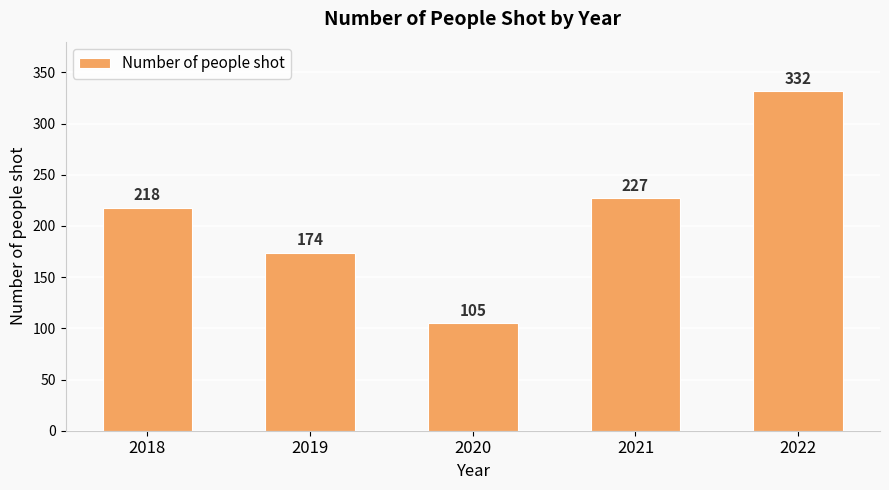

Rank the categories by value from lowest to highest.

2020, 2019, 2018, 2021, 2022